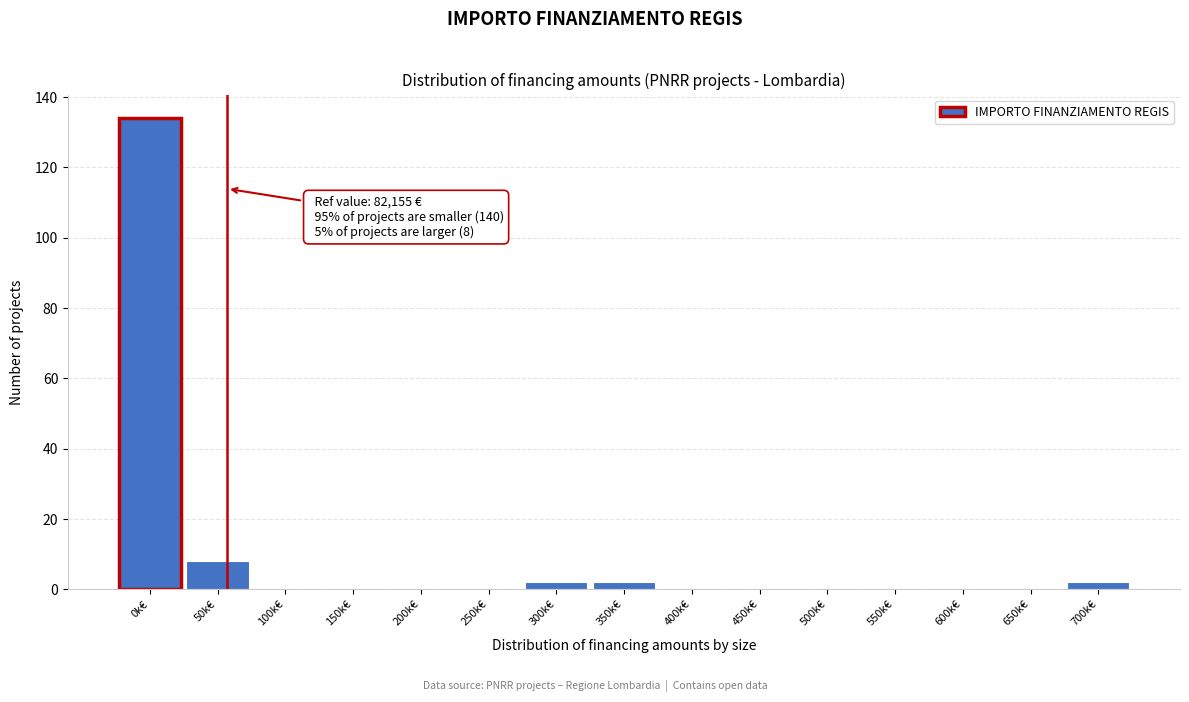

Reading right to left, transcribe all the data shown in this chart.

700k€=2	650k€=0	600k€=0	550k€=0	500k€=0	450k€=0	400k€=0	350k€=2	300k€=2	250k€=0	200k€=0	150k€=0	100k€=0	50k€=8	0k€=134